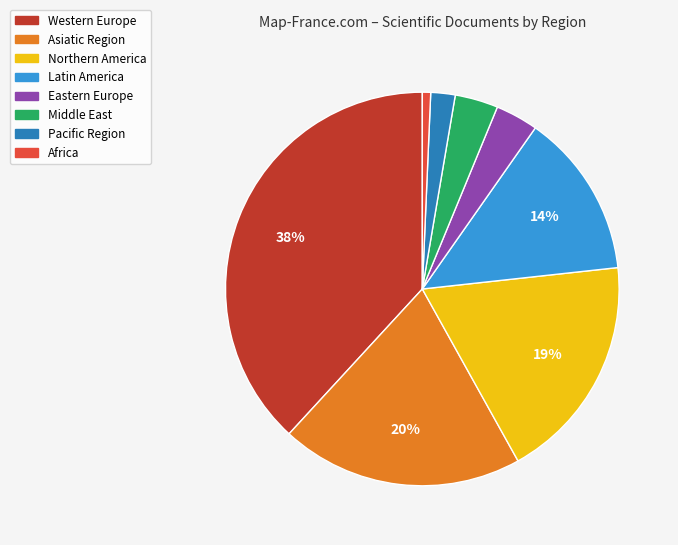

Is the sum of Asiatic Region and Western Europe greater than half?

Yes